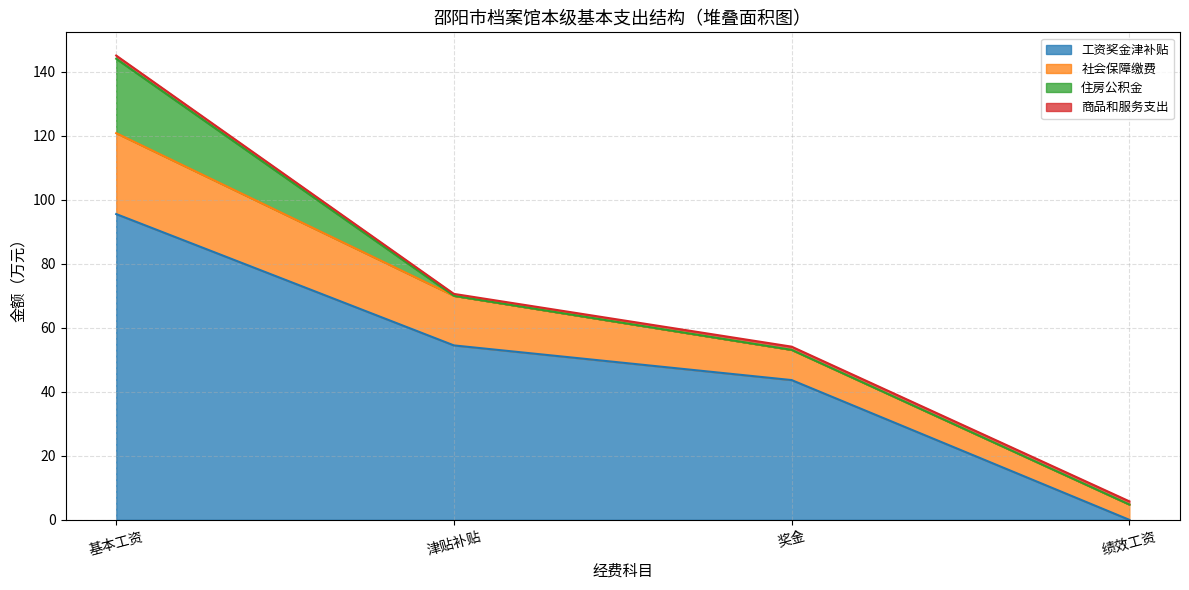

The 工资奖金津补贴 series shows 95.5 at 基本工资. True or false?

True